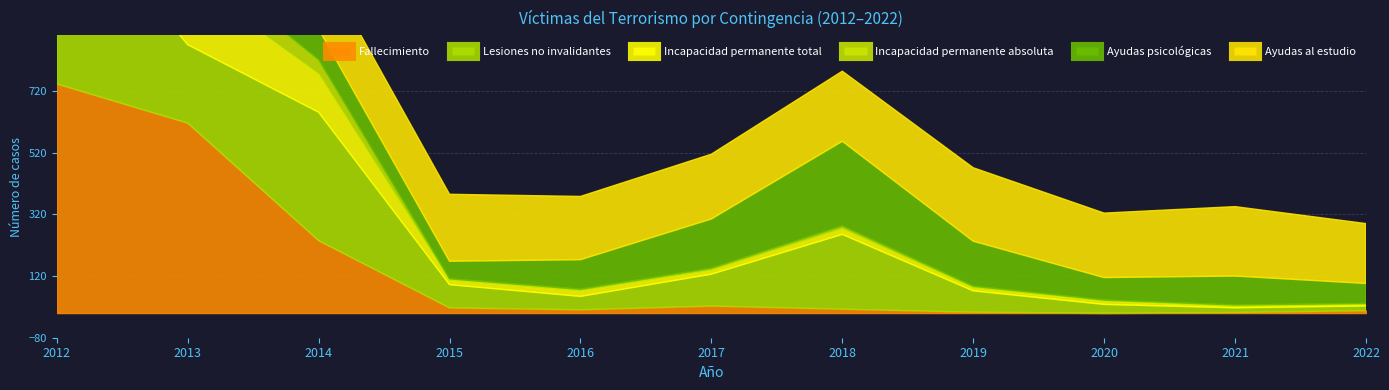

What are all the series names shown in the legend?

Fallecimiento, Lesiones no invalidantes, Incapacidad permanente total, Incapacidad permanente absoluta, Ayudas psicológicas, Ayudas al estudio